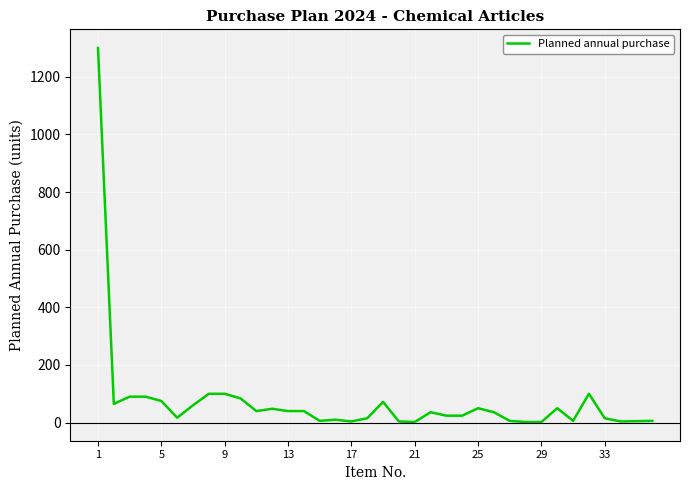

What is the difference between the maximum and minimum values?

1298